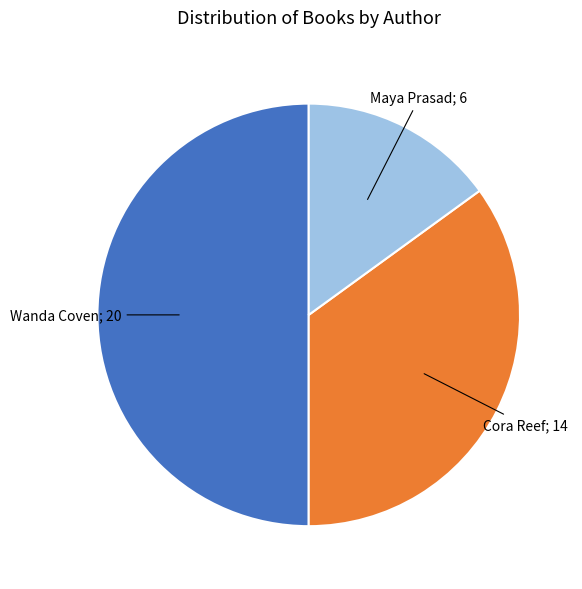

How many segments does this pie chart have?

3